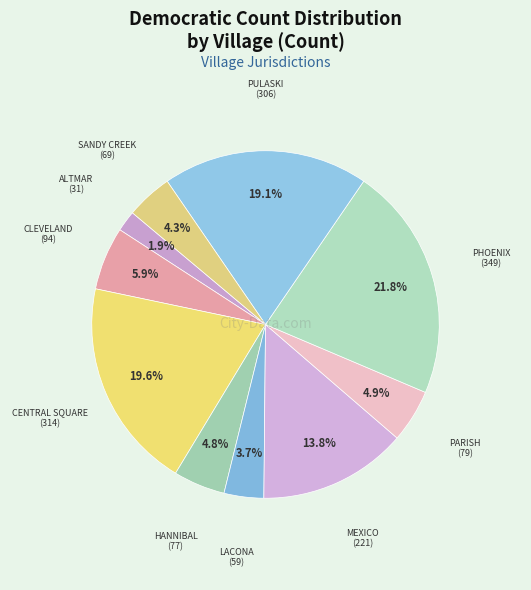

Which slice is the smallest?

ALTMAR